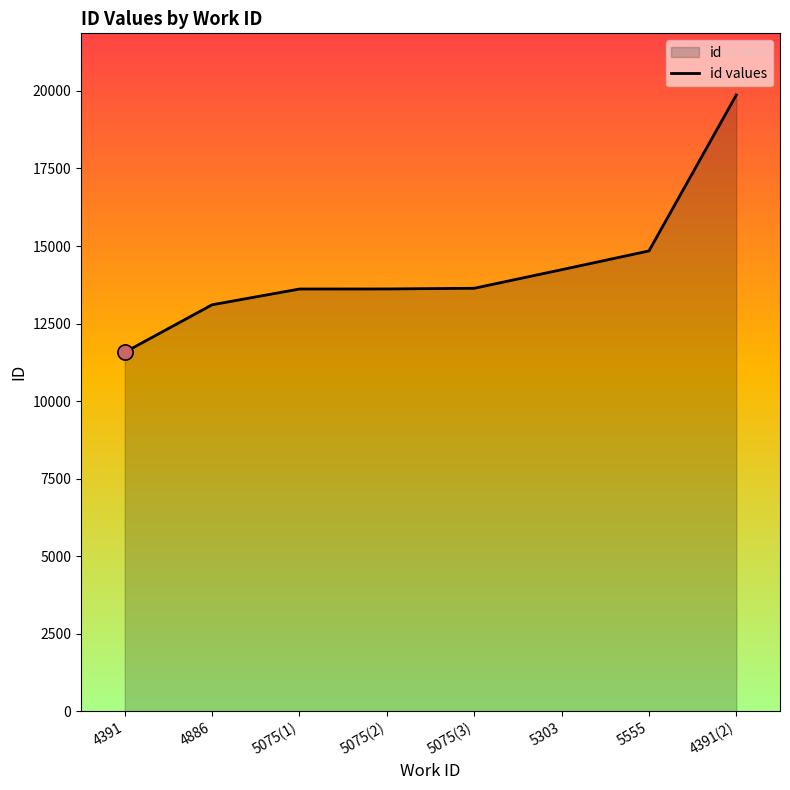

Which has a higher value, 5075(1) or 5075(3)?

5075(3)